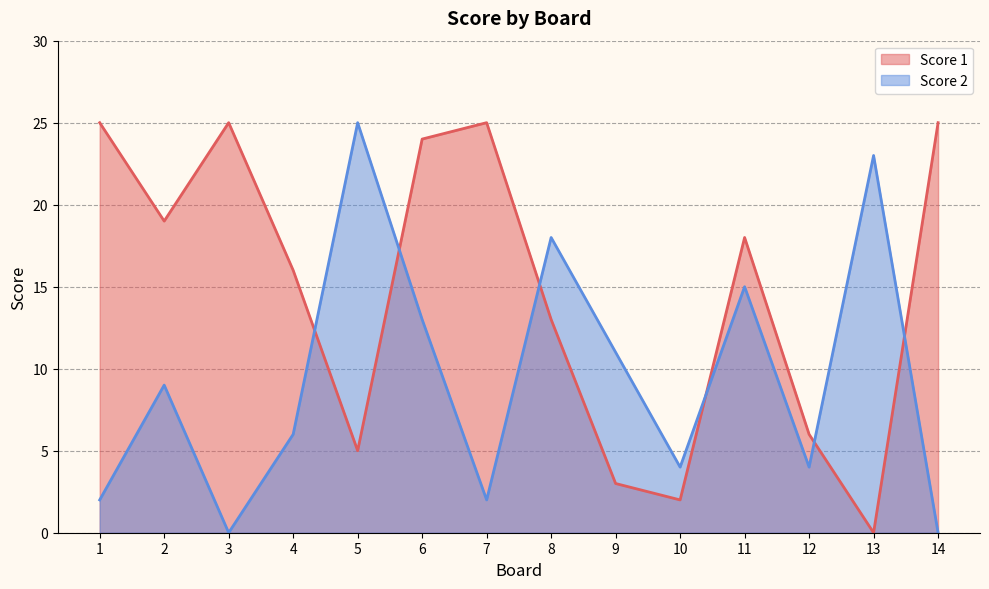

True or false: Score 1 has a value of 24 at 6.

True